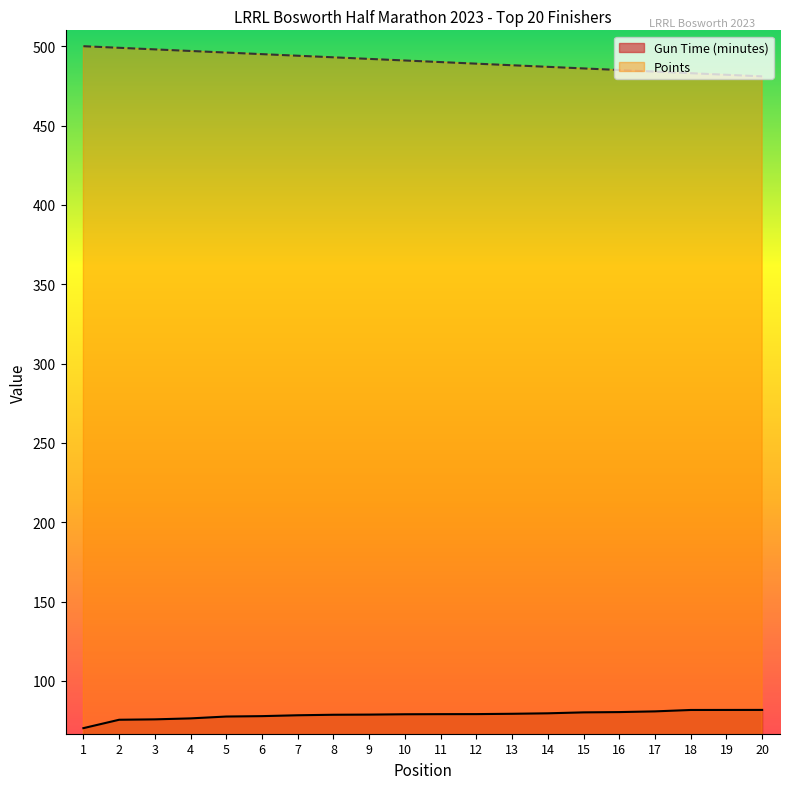

What are all the series names shown in the legend?

Gun Time (minutes), Points